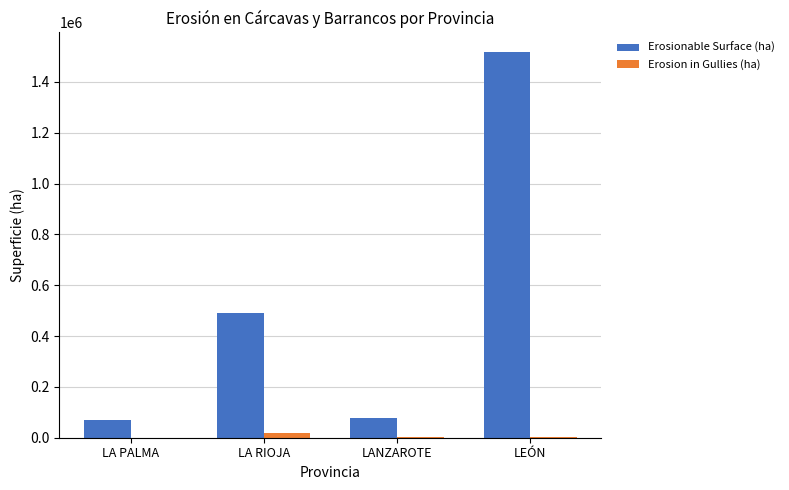

Where is Erosionable Surface (ha) nearest to the value 793977?

LA RIOJA